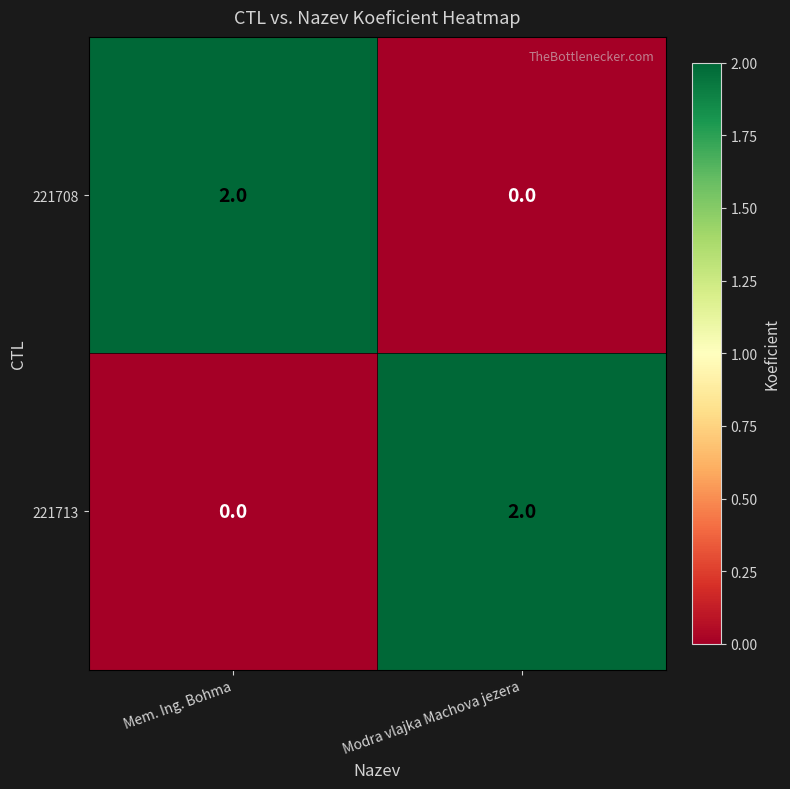

At how many categories does at least one series exceed 1?

2